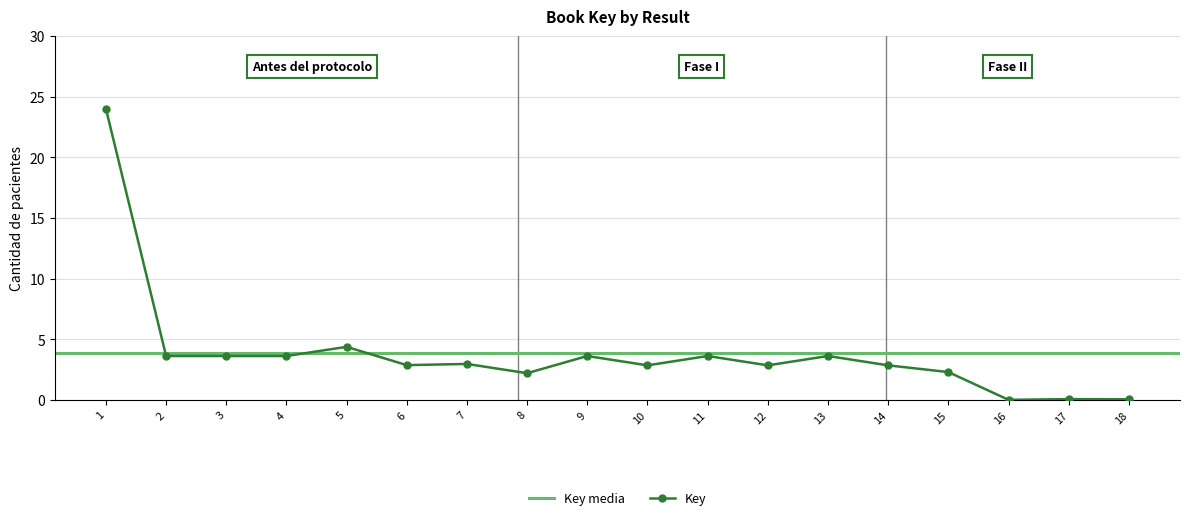

Reading left to right, transcribe all the data shown in this chart.

24.0	3.6	3.6	3.6	4.4	2.9	3.0	2.2	3.6	2.8	3.6	2.8	3.6	2.8	2.3	0.0	0.1	0.0